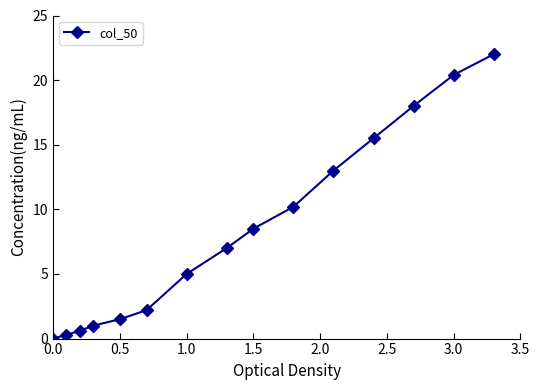

What is the value of the 15th point from the left?

22.0